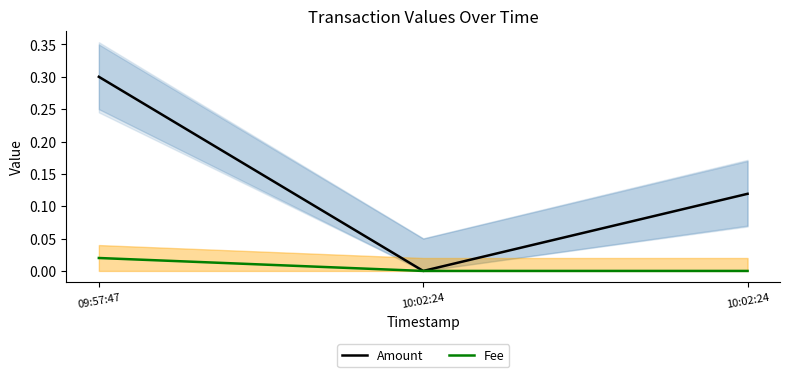

What are all the series names shown in the legend?

Amount, Fee